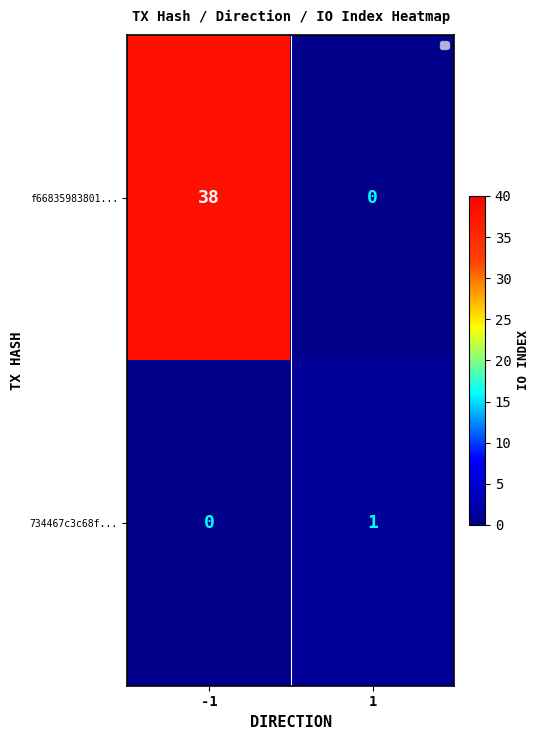

Which series has the largest total across all categories?

f66835983801...